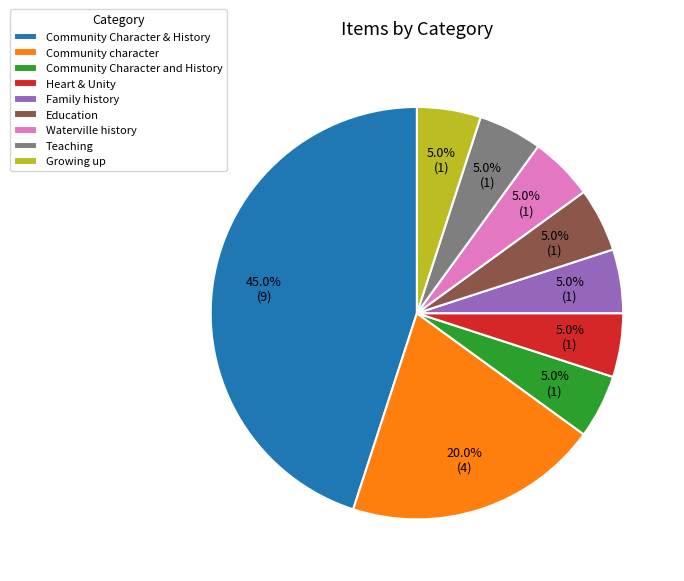

What is the largest slice in the pie chart?

Community Character & History